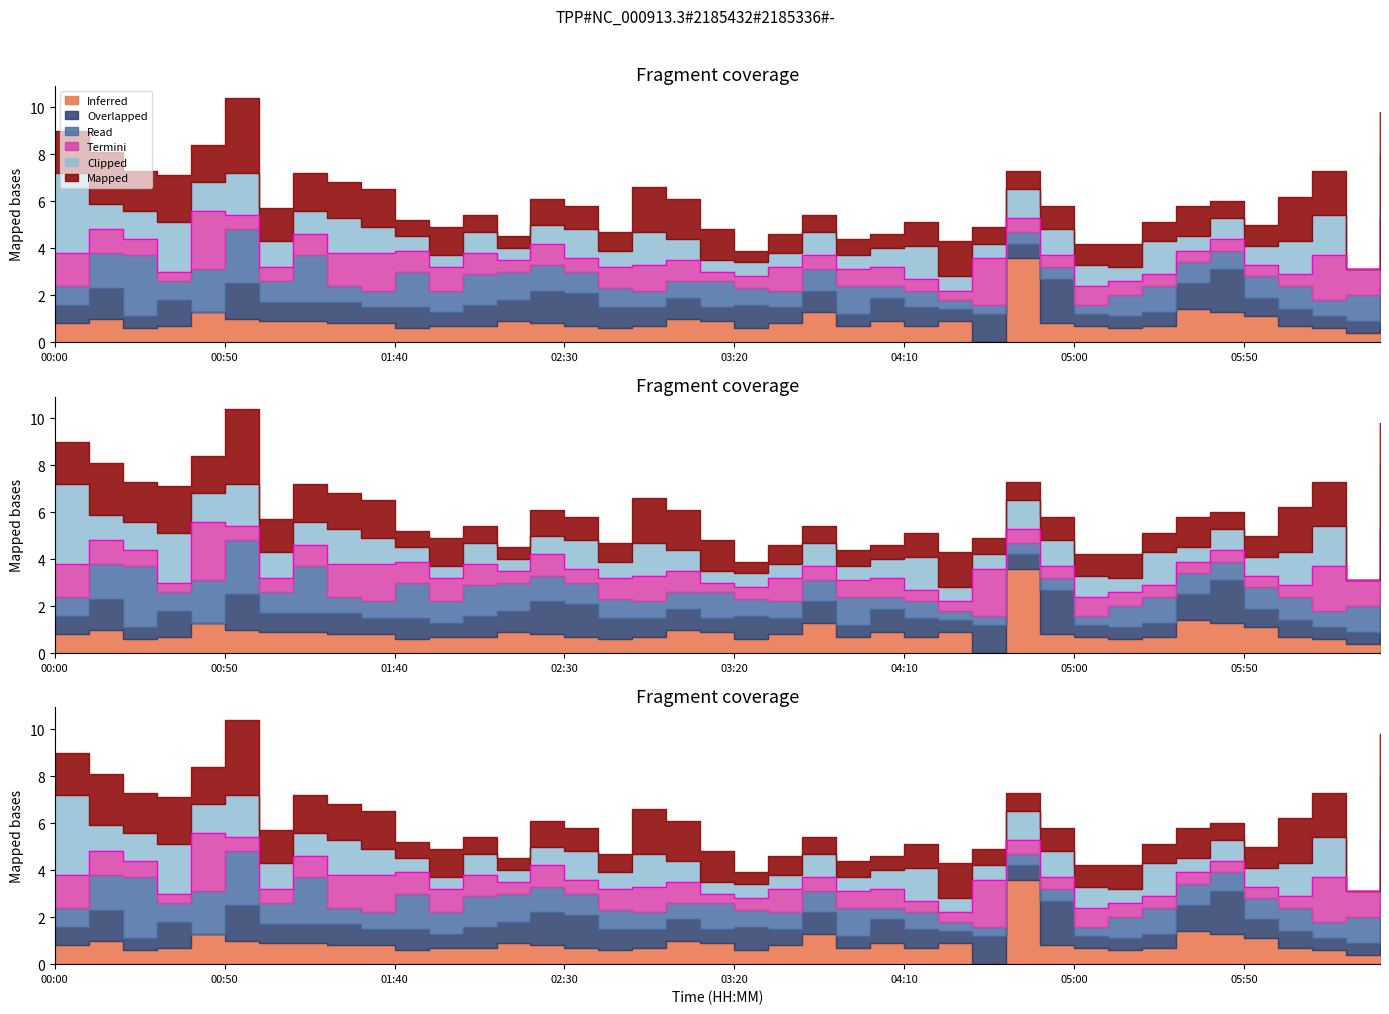

Reading right to left, extract all data points from this chart.

Inferred: 06:30=0.7	06:20=0.4	06:10=0.6	06:00=0.7	05:50=1.1	05:40=1.3	05:30=1.4	05:20=0.7	05:10=0.6	05:00=0.7	04:50=0.8	04:40=3.6	04:30=0.0	04:20=0.9	04:10=0.7	04:00=0.9	03:50=0.7	03:40=1.3	03:30=0.8	03:20=0.6	03:10=0.9	03:00=1.0	02:50=0.7	02:40=0.6	02:30=0.7	02:20=0.8	02:10=0.9	02:00=0.7	01:50=0.7	01:40=0.6	01:30=0.8	01:20=0.8	01:10=0.9	01:00=0.9	00:50=1.0	00:40=1.3	00:30=0.7	00:20=0.6	00:10=1.0	00:00=0.8
Overlapped: 06:30=1.8	06:20=0.5	06:10=0.5	06:00=0.7	05:50=0.8	05:40=1.8	05:30=1.1	05:20=0.6	05:10=0.5	05:00=0.5	04:50=1.9	04:40=0.6	04:30=1.2	04:20=0.5	04:10=0.8	04:00=1.0	03:50=0.5	03:40=0.9	03:30=0.7	03:20=1.0	03:10=0.6	03:00=0.9	02:50=0.8	02:40=0.9	02:30=1.4	02:20=1.4	02:10=0.9	02:00=0.9	01:50=0.6	01:40=0.9	01:30=0.7	01:20=0.9	01:10=0.8	01:00=0.8	00:50=1.5	00:40=0.0	00:30=1.1	00:20=0.5	00:10=1.3	00:00=0.8
Read: 06:30=0.8	06:20=1.1	06:10=0.7	06:00=1.0	05:50=0.9	05:40=0.8	05:30=0.9	05:20=1.1	05:10=0.9	05:00=0.4	04:50=0.5	04:40=0.5	04:30=0.4	04:20=0.4	04:10=0.7	04:00=0.5	03:50=1.2	03:40=0.9	03:30=0.7	03:20=0.7	03:10=1.1	03:00=0.7	02:50=0.7	02:40=0.8	02:30=0.9	02:20=1.1	02:10=1.2	02:00=1.3	01:50=0.9	01:40=1.5	01:30=0.7	01:20=0.7	01:10=2.0	01:00=0.9	00:50=2.3	00:40=1.8	00:30=0.8	00:20=2.6	00:10=1.5	00:00=0.8
Termini: 06:30=2.0	06:20=1.1	06:10=1.9	06:00=0.5	05:50=0.5	05:40=0.5	05:30=0.5	05:20=0.5	05:10=0.6	05:00=0.8	04:50=0.5	04:40=0.6	04:30=2.0	04:20=0.4	04:10=0.5	04:00=0.8	03:50=0.7	03:40=0.6	03:30=1.0	03:20=0.5	03:10=0.4	03:00=0.9	02:50=1.1	02:40=0.9	02:30=0.6	02:20=0.9	02:10=0.5	02:00=0.9	01:50=1.0	01:40=0.9	01:30=1.6	01:20=1.4	01:10=0.9	01:00=0.6	00:50=0.6	00:40=2.5	00:30=0.4	00:20=0.7	00:10=1.0	00:00=1.4
Clipped: 06:30=2.7	06:20=0.0	06:10=1.7	06:00=1.4	05:50=0.8	05:40=0.9	05:30=0.6	05:20=1.4	05:10=0.6	05:00=0.9	04:50=1.1	04:40=1.2	04:30=0.6	04:20=0.6	04:10=1.4	04:00=0.8	03:50=0.6	03:40=1.0	03:30=0.6	03:20=0.6	03:10=0.5	03:00=0.9	02:50=1.4	02:40=0.7	02:30=1.2	02:20=0.8	02:10=0.5	02:00=0.9	01:50=0.5	01:40=0.6	01:30=1.1	01:20=1.5	01:10=1.0	01:00=1.1	00:50=1.8	00:40=1.2	00:30=2.1	00:20=1.2	00:10=1.1	00:00=3.4
Mapped: 06:30=1.8	06:20=0.0	06:10=1.9	06:00=1.9	05:50=0.9	05:40=0.7	05:30=1.3	05:20=0.8	05:10=1.0	05:00=0.9	04:50=1.0	04:40=0.8	04:30=0.7	04:20=1.5	04:10=1.0	04:00=0.6	03:50=0.7	03:40=0.7	03:30=0.8	03:20=0.5	03:10=1.3	03:00=1.7	02:50=1.9	02:40=0.8	02:30=1.0	02:20=1.1	02:10=0.5	02:00=0.7	01:50=1.2	01:40=0.7	01:30=1.6	01:20=1.5	01:10=1.6	01:00=1.4	00:50=3.2	00:40=1.6	00:30=2.0	00:20=1.7	00:10=2.2	00:00=1.8